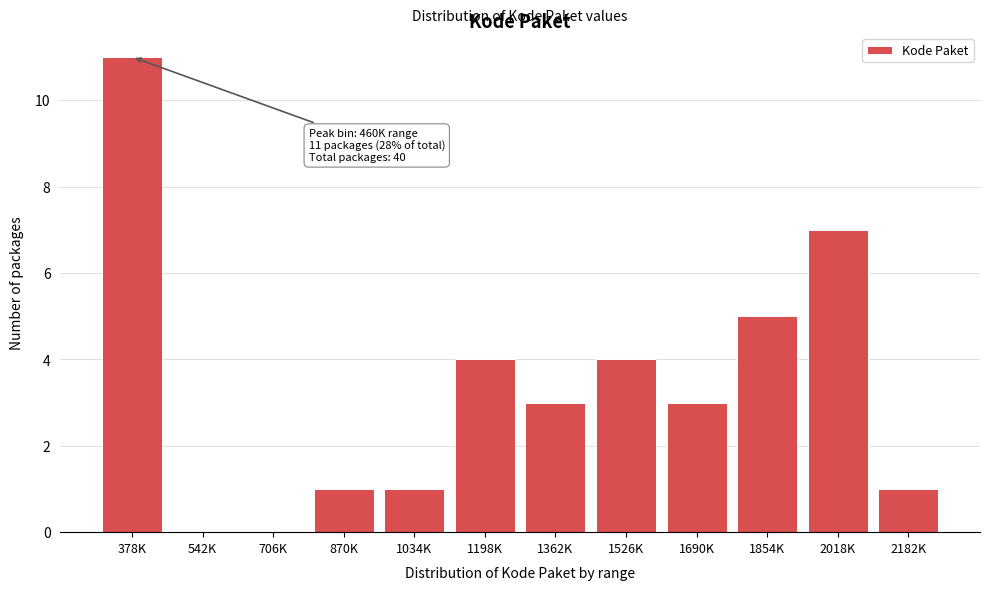

Reading left to right, what are all the values shown in this chart?

378K=11	542K=0	706K=0	870K=1	1034K=1	1198K=4	1362K=3	1526K=4	1690K=3	1854K=5	2018K=7	2182K=1